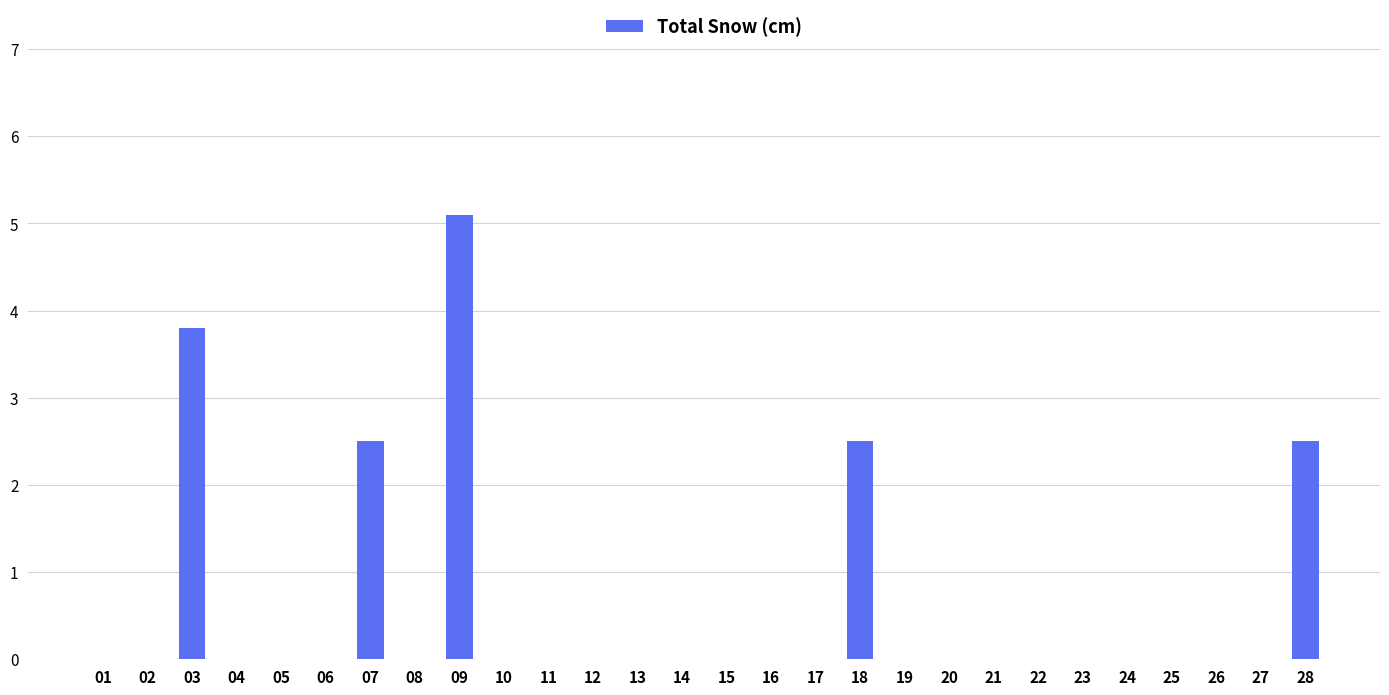

Reading right to left, list all the values displayed in this chart.

28=2.5	27=0.0	26=0.0	25=0.0	24=0.0	23=0.0	22=0.0	21=0.0	20=0.0	19=0.0	18=2.5	17=0.0	16=0.0	15=0.0	14=0.0	13=0.0	12=0.0	11=0.0	10=0.0	09=5.1	08=0.0	07=2.5	06=0.0	05=0.0	04=0.0	03=3.8	02=0.0	01=0.0